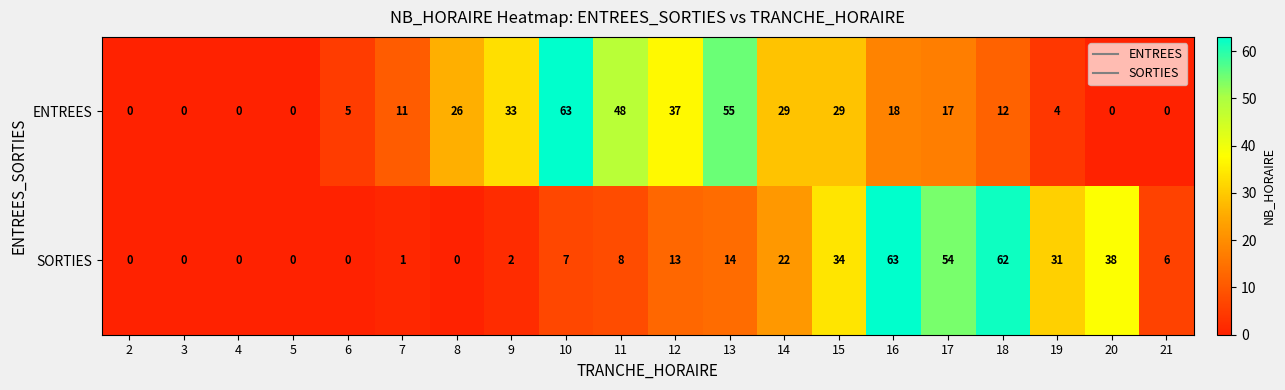

Which category has the highest value in the ENTREES series?

10